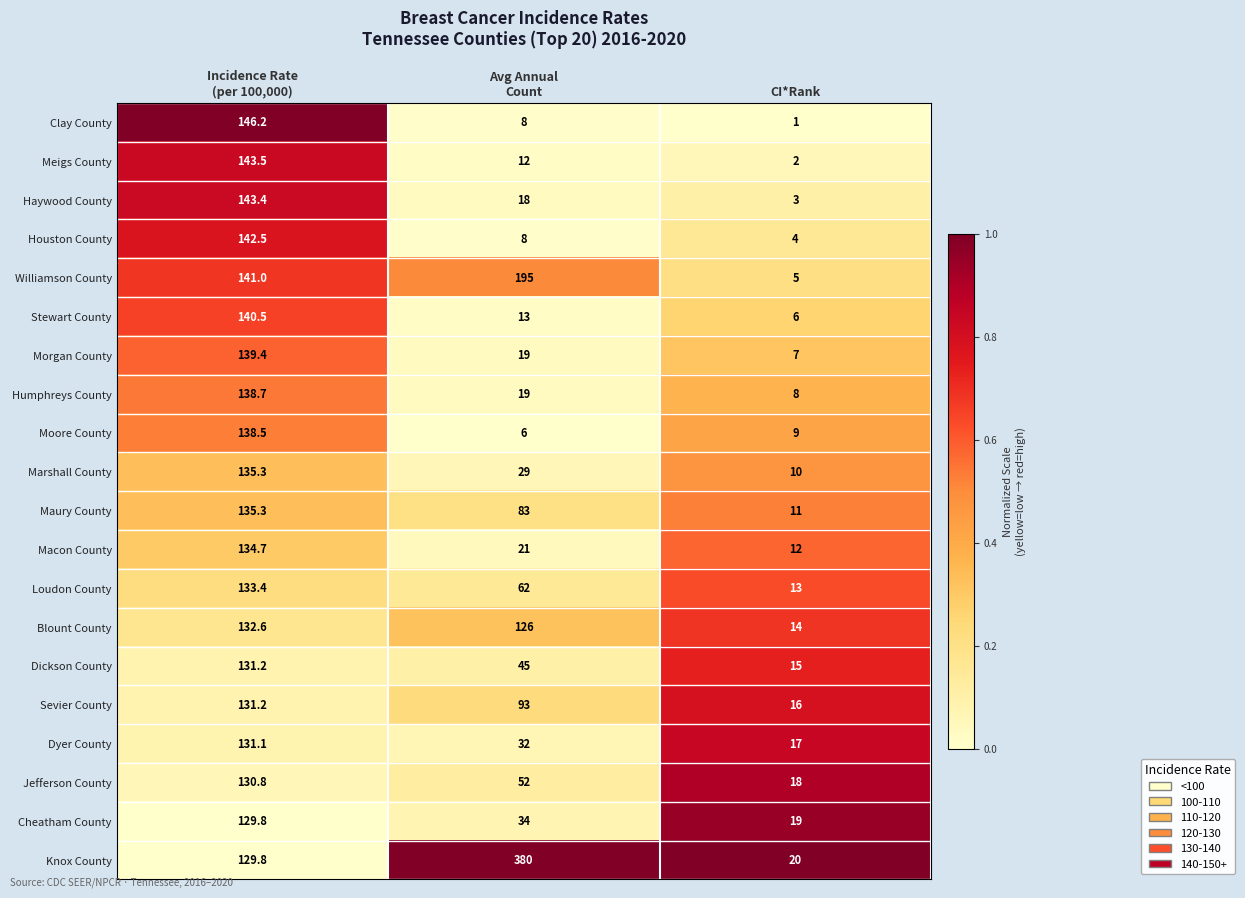

Which label corresponds to the smallest value in the chart?

CI*Rank